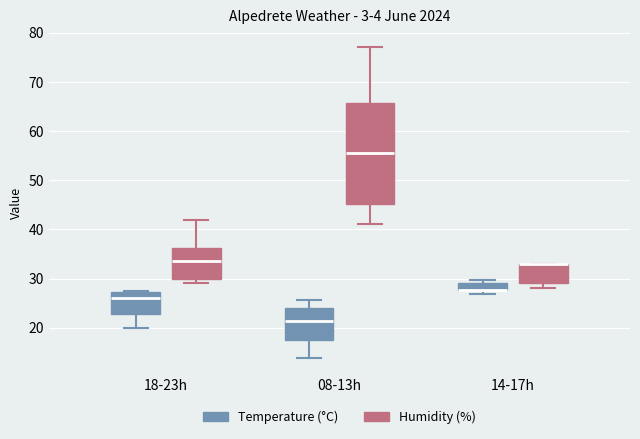

Where is the upper edge of the box for 14-17h (Temperature (°C)) on the y-axis? The values are not printed on the chart, so give them approximately, as read against the axis.

29